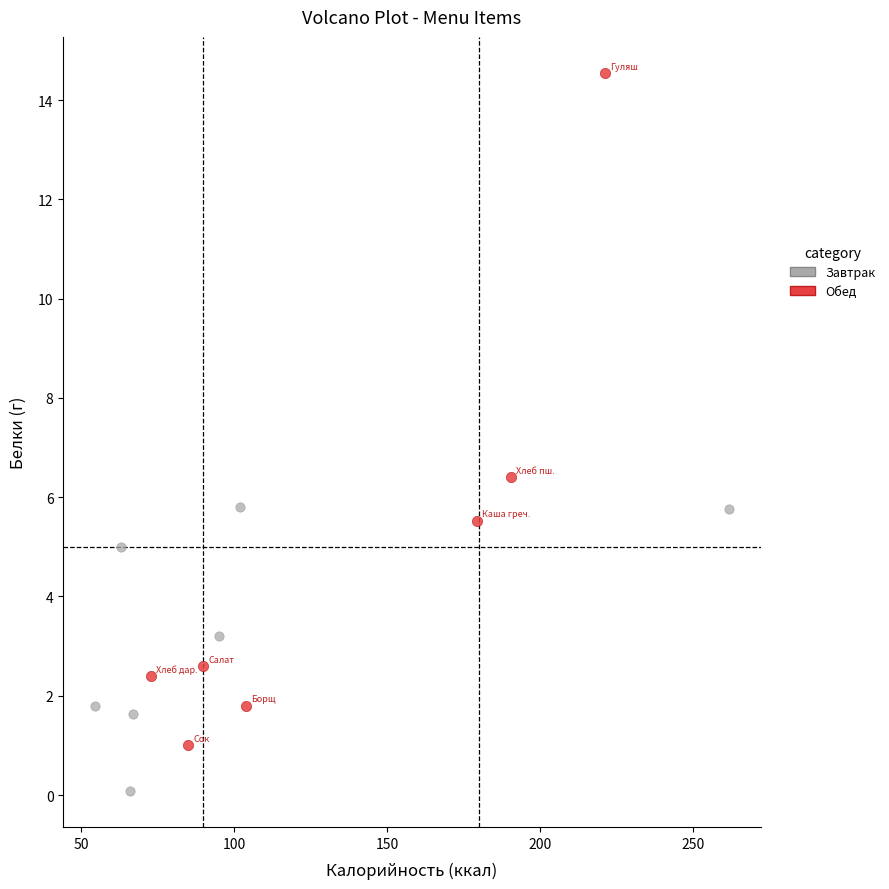

Which series has the largest Y range (max minus min)?

Обед